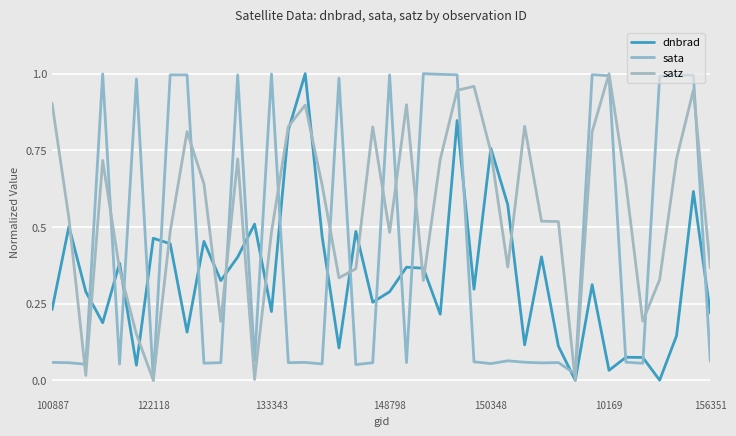

List the labels in order of sata value, largest first.

22, 148798, 13, 23, 32, 24, 20, 7, 11, 8, 38, 37, 33, 36, 17, 10169, 27, 12, 39, 25, 34, 28, 100887, 15, 30, 21, 10, 14, 122118, 19, 29, 9, 35, 26, 16, 150348, 133343, 18, 31, 156351